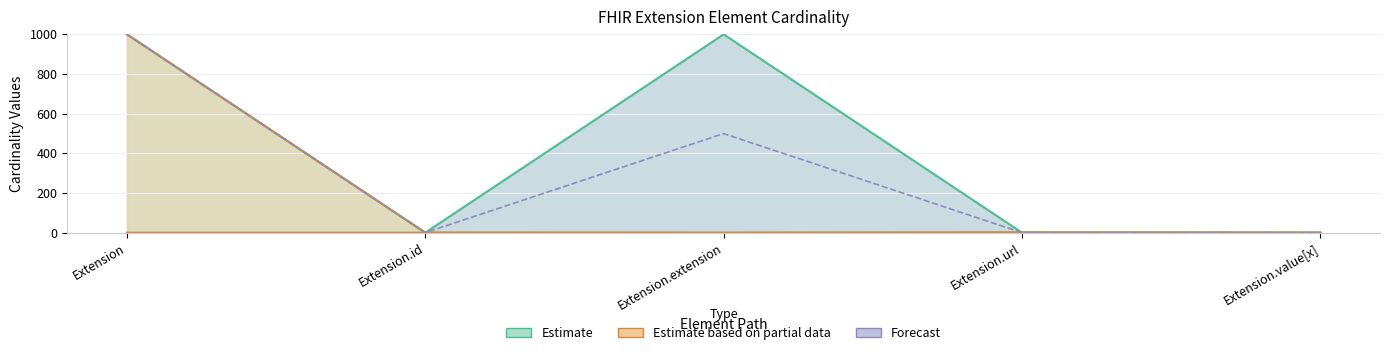

True or false: Max_numeric has a value of 1431 at Extension.

False